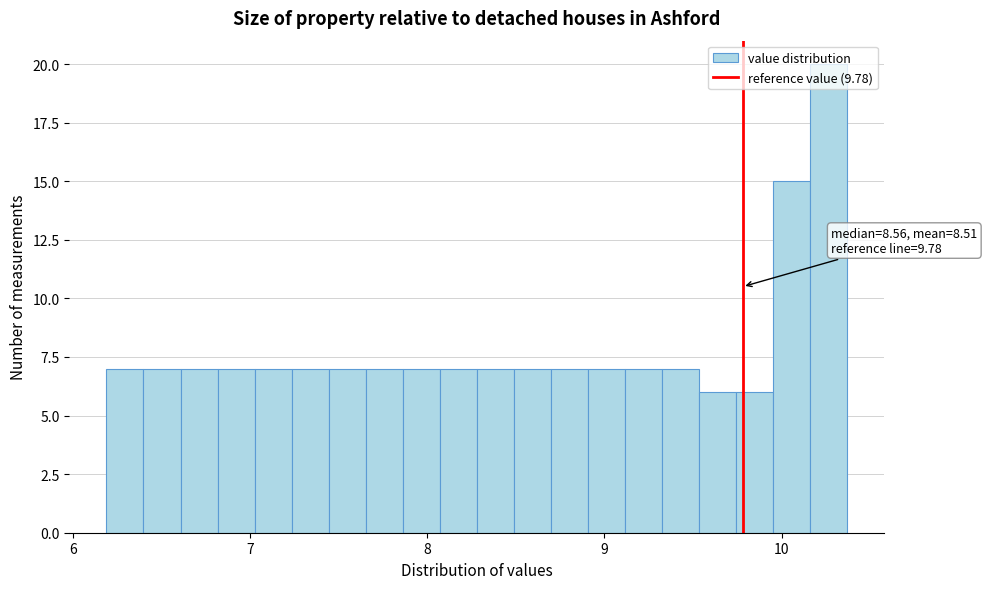

Around what value on the x-axis is the tallest bar? Give the approximate position of its centre, as read against the axis.

10.3